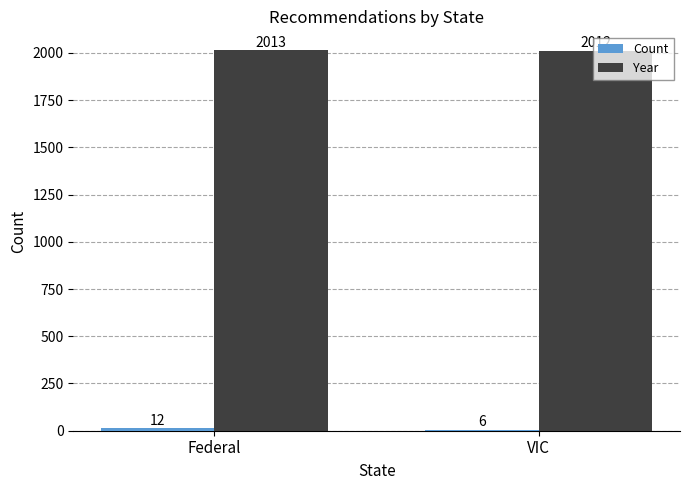

At which category is the sum across all series the highest?

Federal